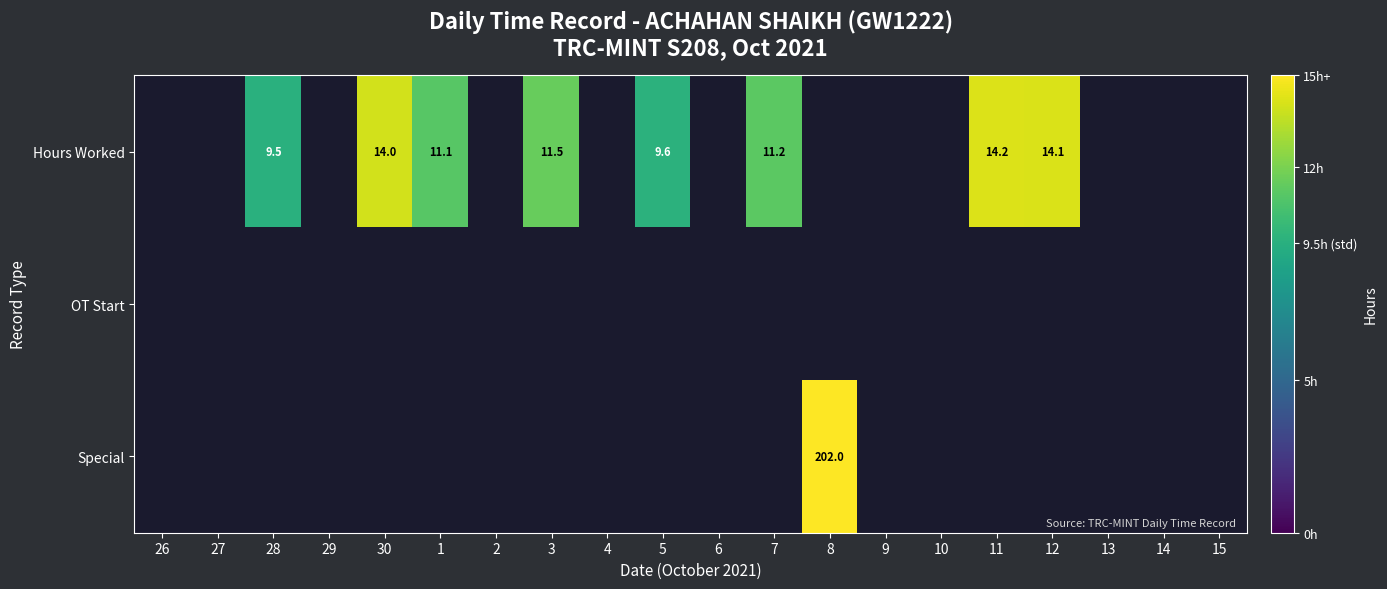

Between 26 and 9, which is larger?

9